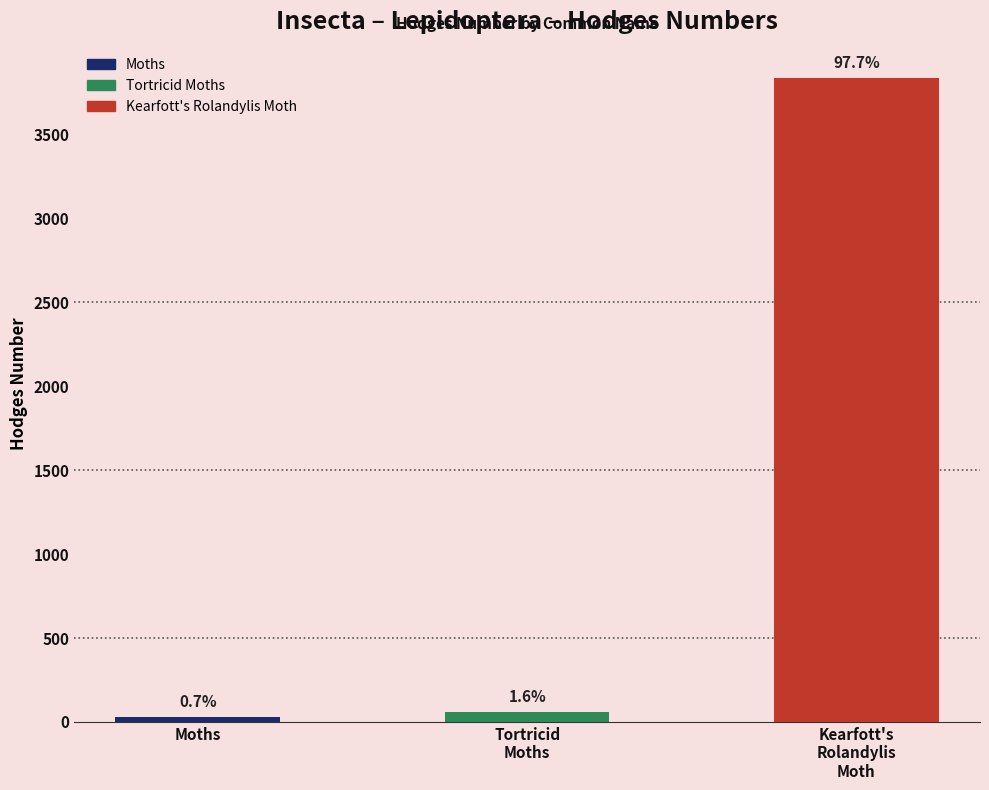

How many bars are there in total?

3